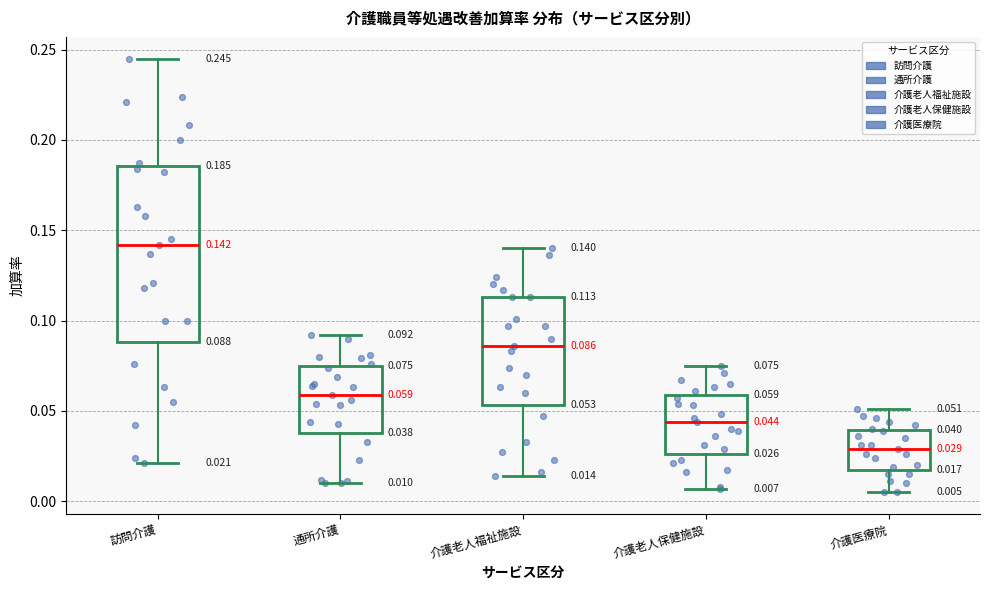

Comparing the boxes themselves (not the whiskers), which one is the tallest?

訪問介護